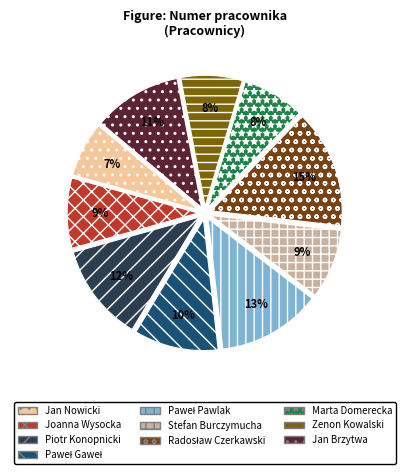

Rank the categories by value from highest to lowest.

Radosław Czerkawski, Paweł Pawlak, Piotr Konopnicki, Jan Brzytwa, Paweł Gaweł, Joanna Wysocka, Stefan Burczymucha, Marta Domerecka, Zenon Kowalski, Jan Nowicki